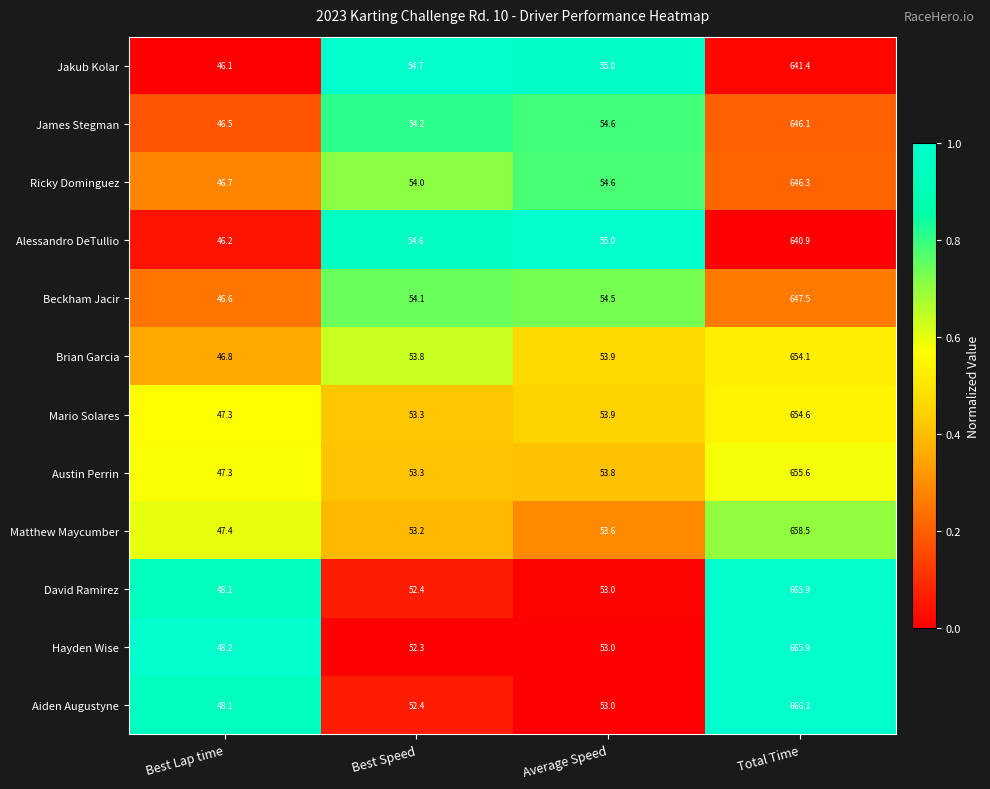

Count the number of categories in the chart.

4